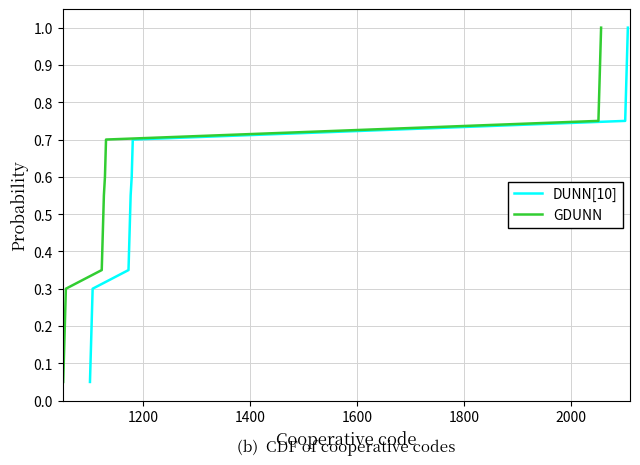

How many lines are shown in the chart?

2